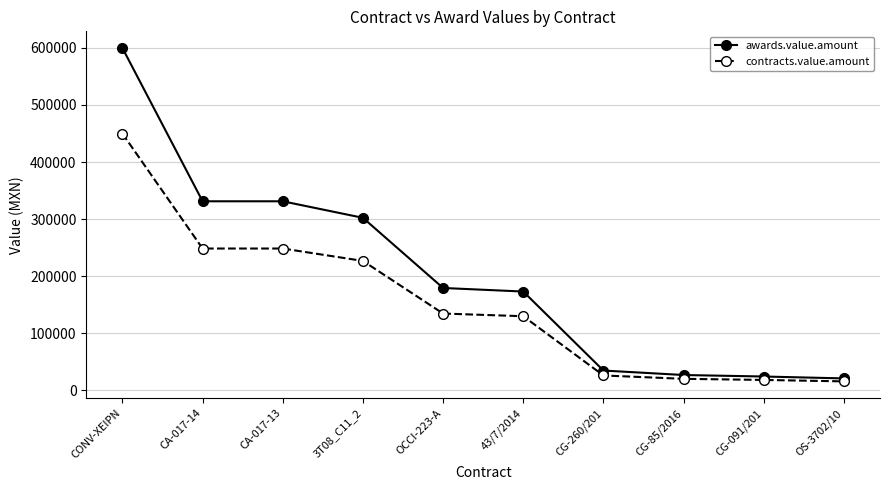

The value of awards.value.amount at CONV-XEIPN is 599885.6. True or false?

True